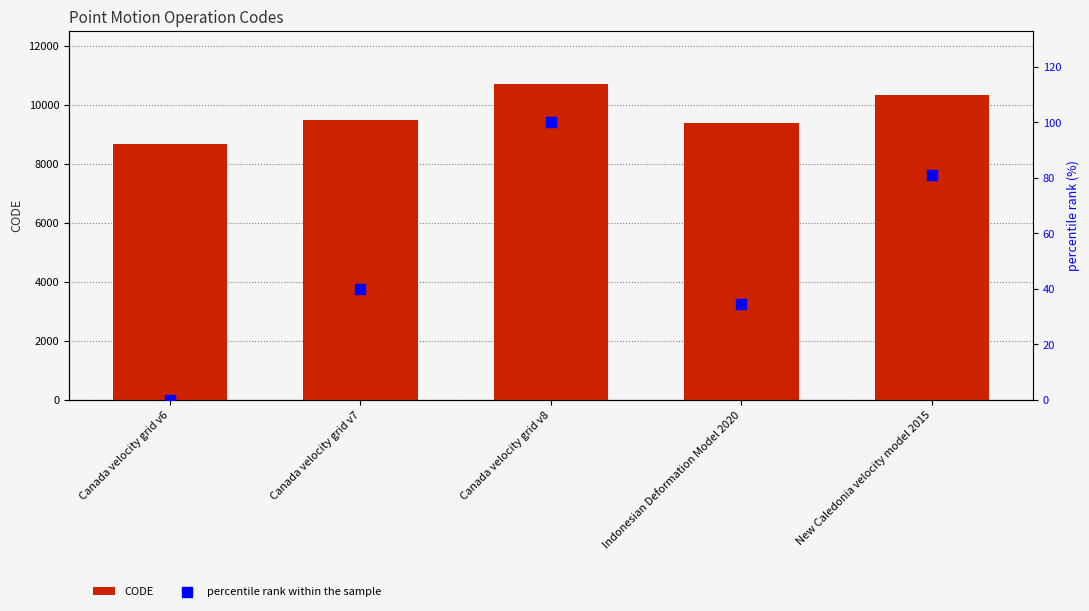

Which series contains the lowest Y value?

percentile rank within the sample